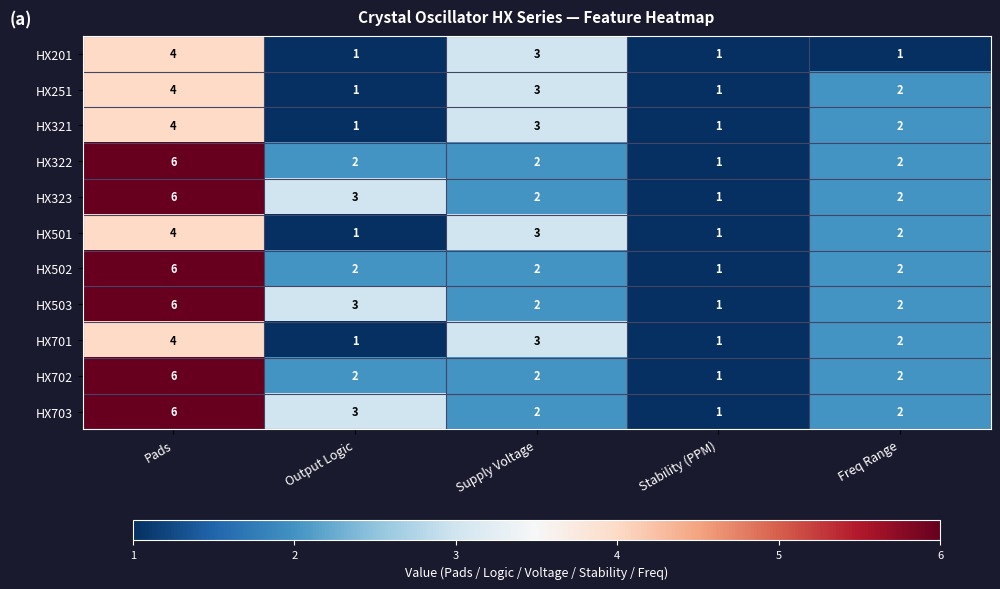

The value of HX321 at Supply Voltage is 4. True or false?

False